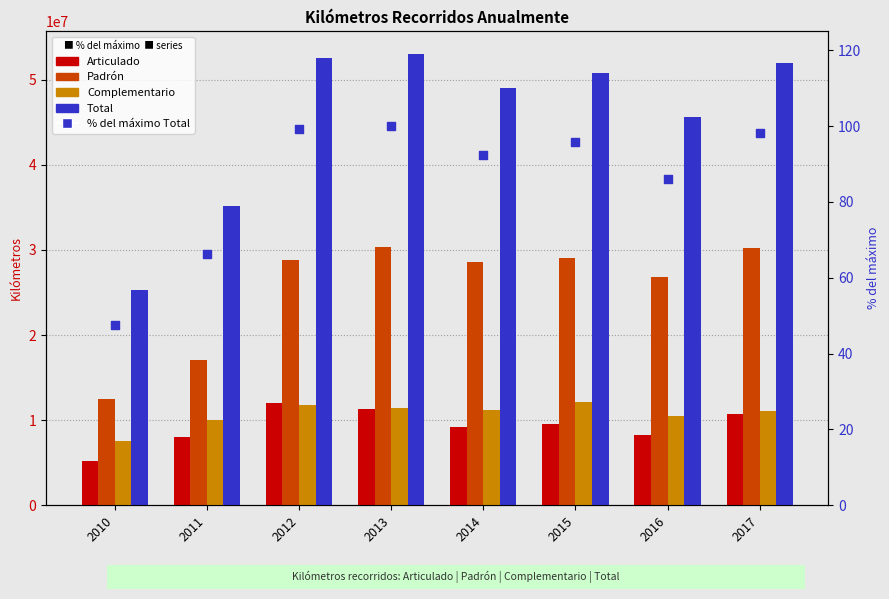

What is the total value across all series at 2013?

106066243.9